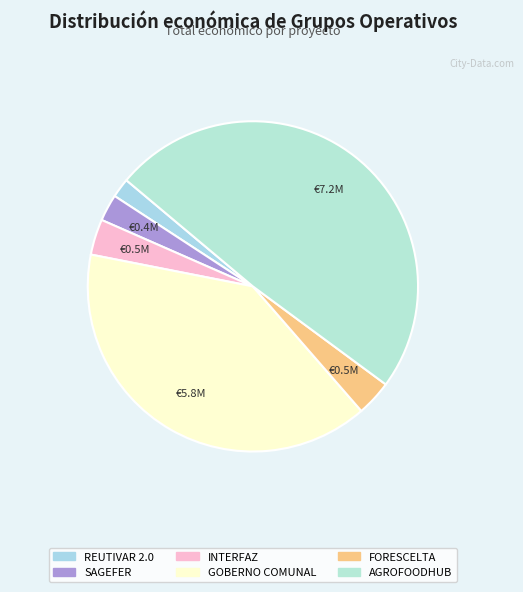

Is SAGEFER the majority of the pie?

No